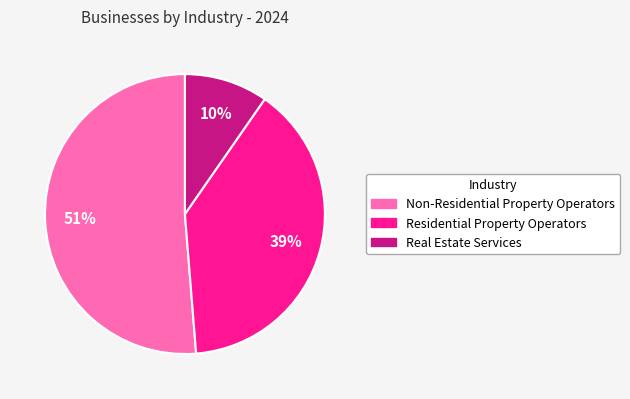

What is the majority slice?

Non-Residential Property Operators